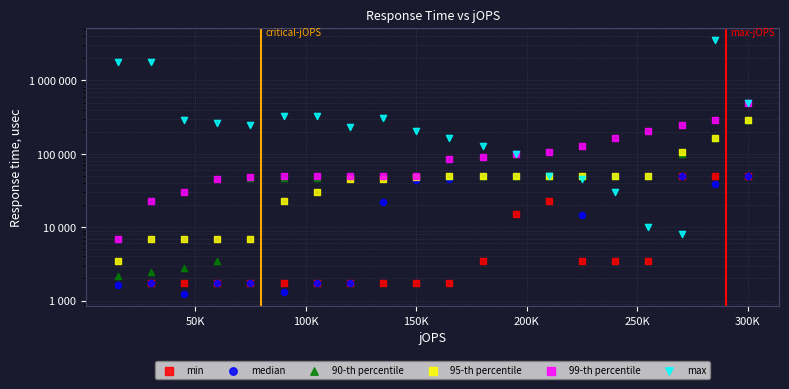

What are all the series names shown in the legend?

min, median, 90-th percentile, 95-th percentile, 99-th percentile, max